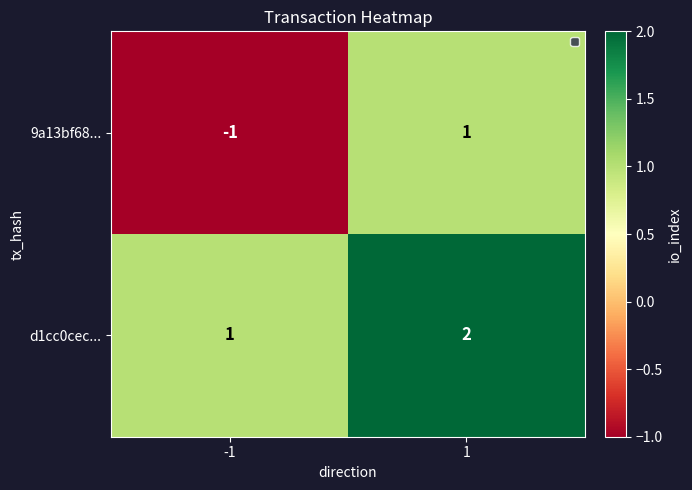

True or false: d1cc0cec... has a value of 0 at -1.

False